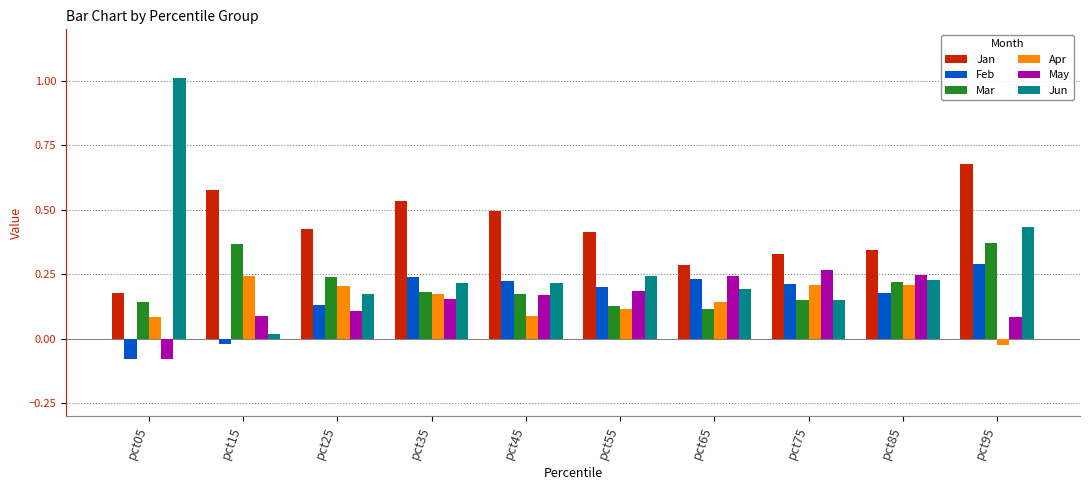

Which series has the widest spread of values?

Jun